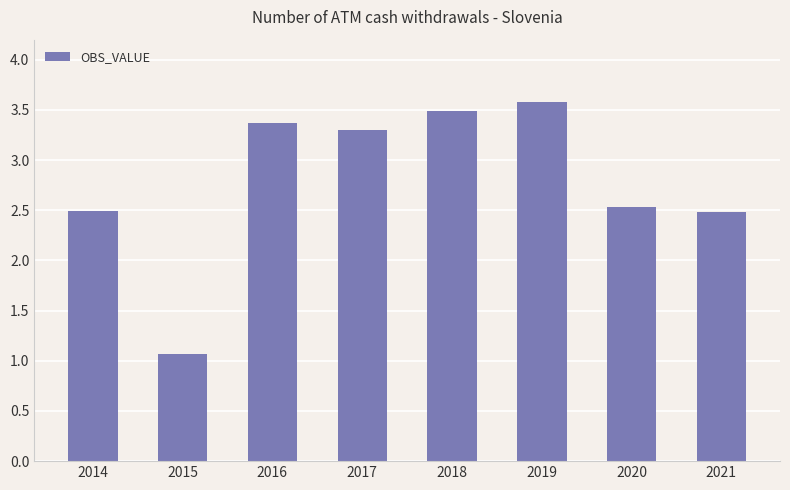

Approximately how many times larger is the value at 2018 compared to 2017?

1.1